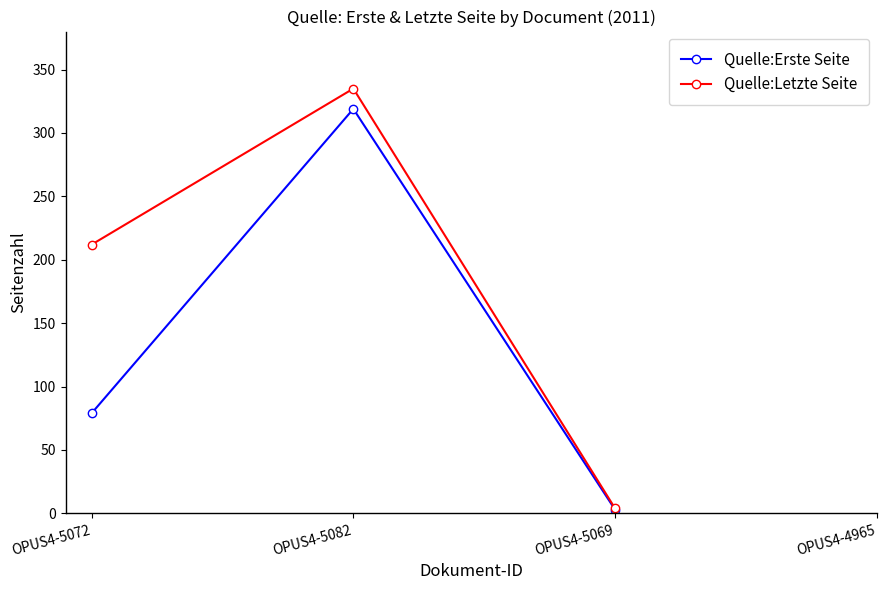

What is the label of the 1st point from the right?

OPUS4-4965